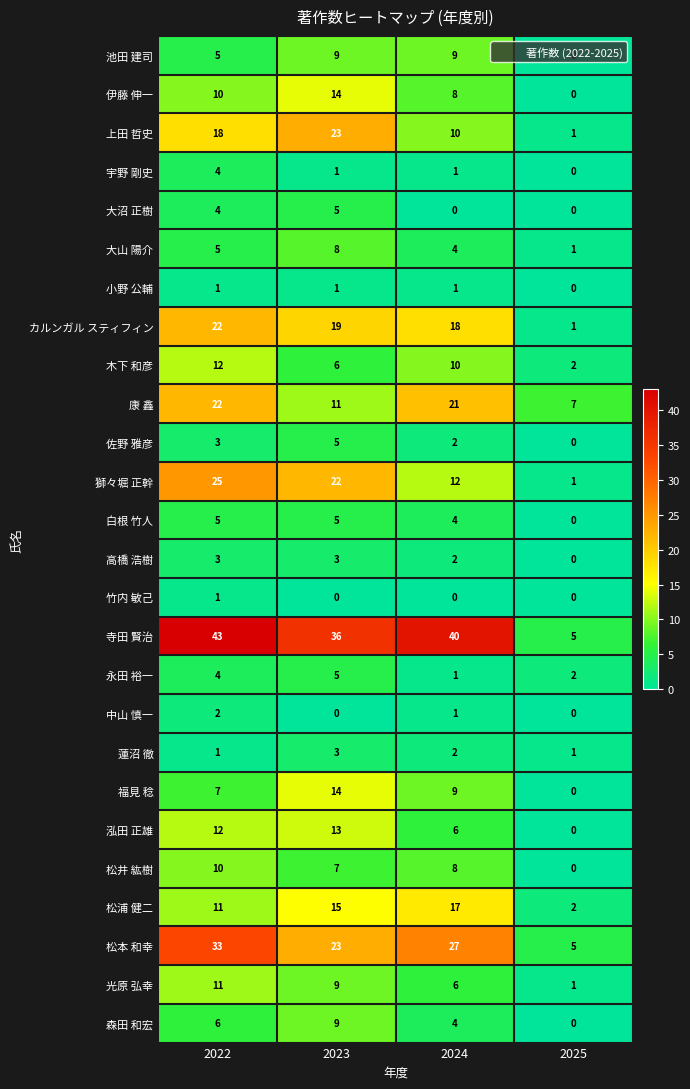

Between 2023 and 2025, which series saw the biggest shift?

寺田 賢治